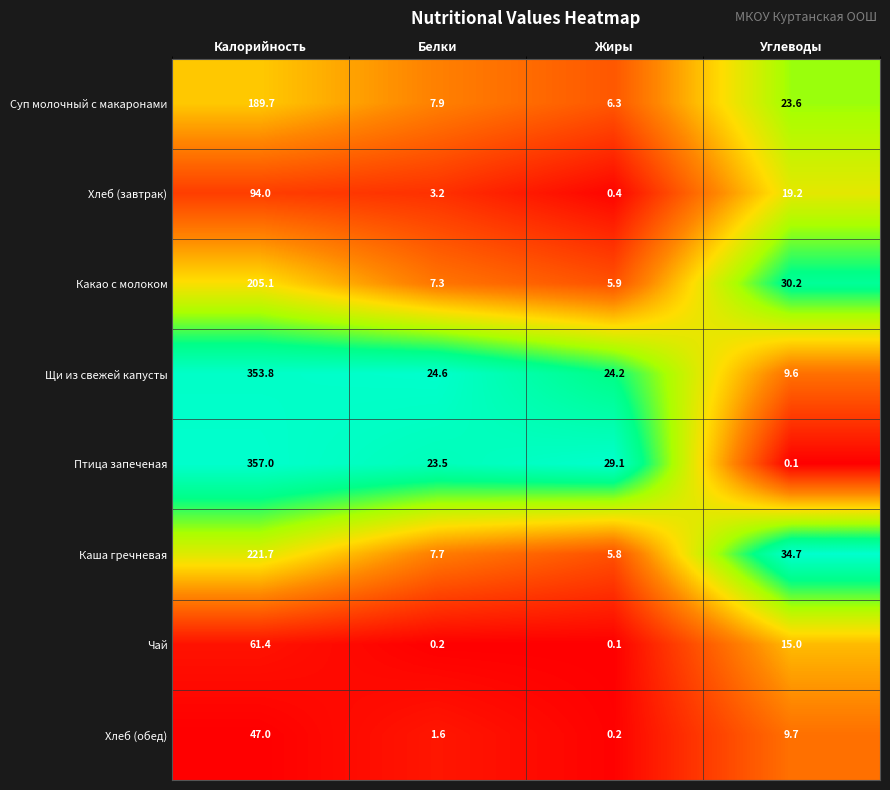

Which label corresponds to the largest value in the chart?

Калорийность